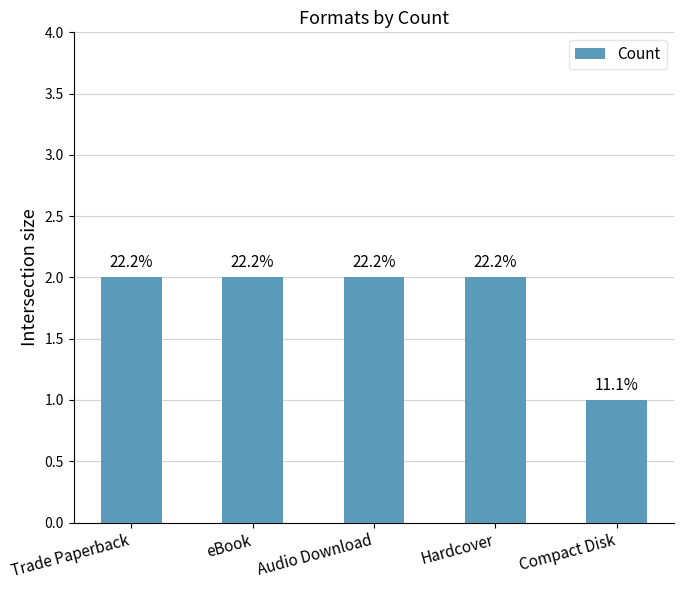

At which category does the chart reach its minimum across all series?

Compact Disk